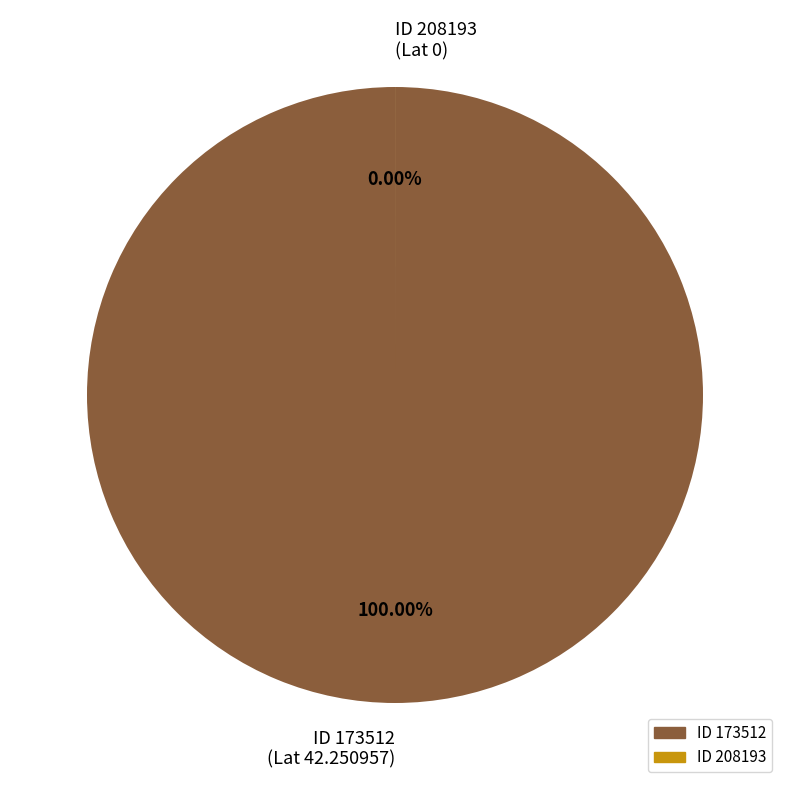

To the nearest percent, what is the difference between the 173512 and 208193 slice percentages?

100%